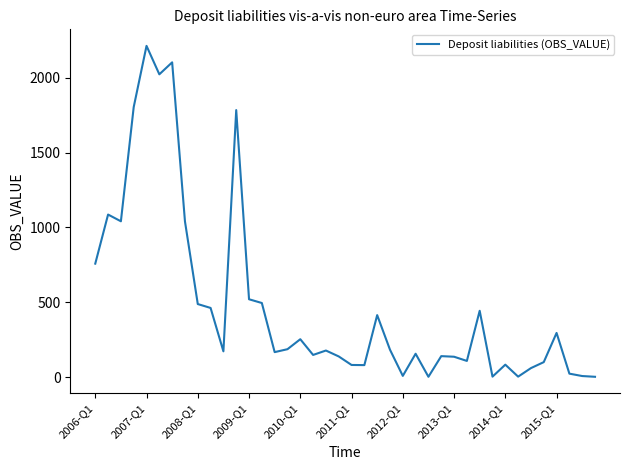

What is the greatest value displayed?

2213.0